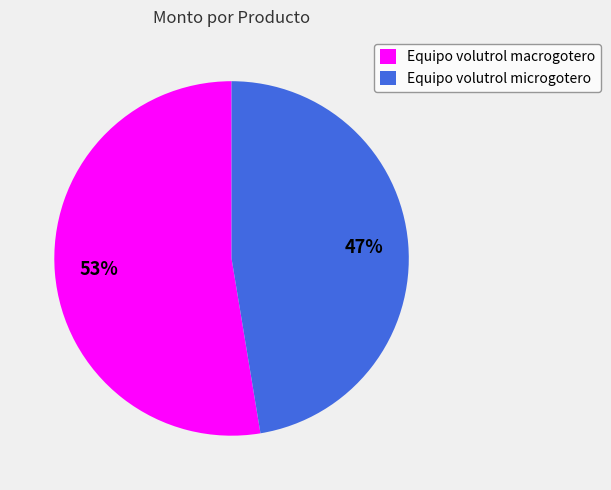

Is Equipo volutrol macrogotero the majority of the pie?

Yes